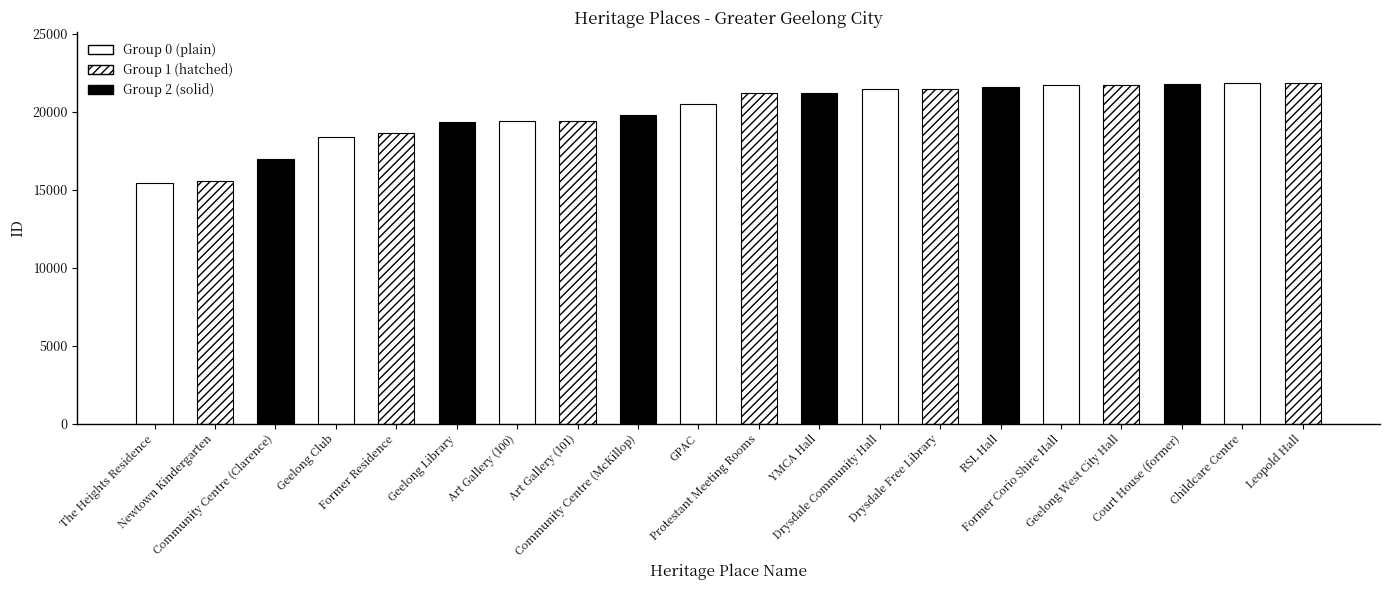

How many values are below 21172?

10